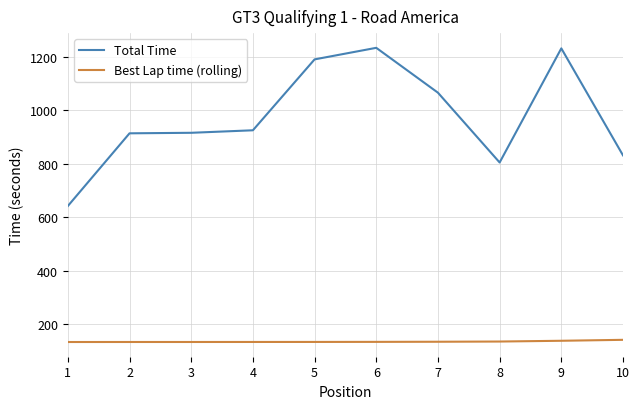

Rank the series by their maximum value, from highest to lowest.

Total Time, Best Lap time (rolling)